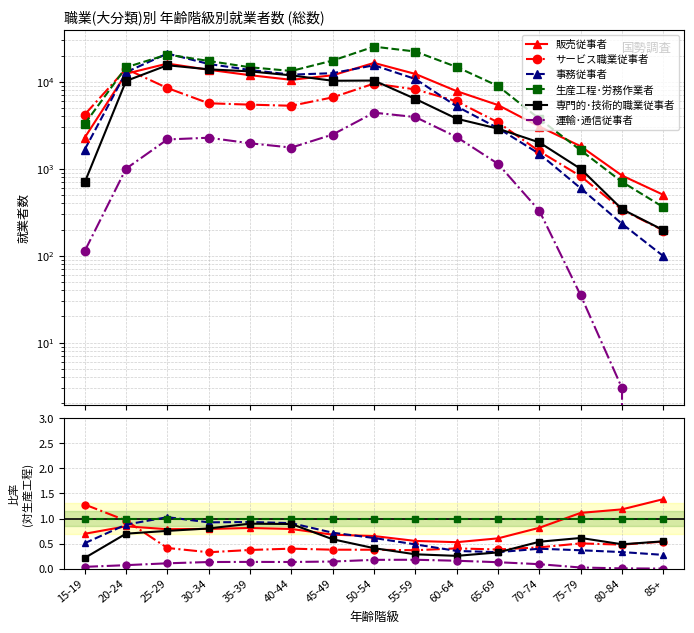

What are all the series names shown in the legend?

販売従事者, サービス職業従事者, 事務従事者, 生産工程･労務作業者, 専門的･技術的職業従事者, 運輸･通信従事者